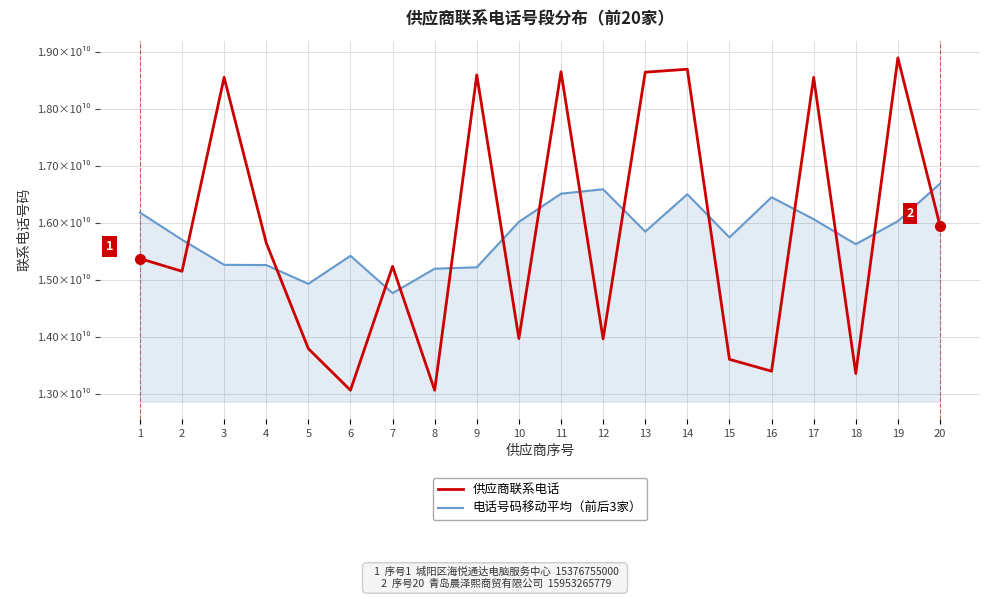

Is the value of 电话号码移动平均（前后3家） at 10 greater than the value of 供应商联系电话 at 3?

No